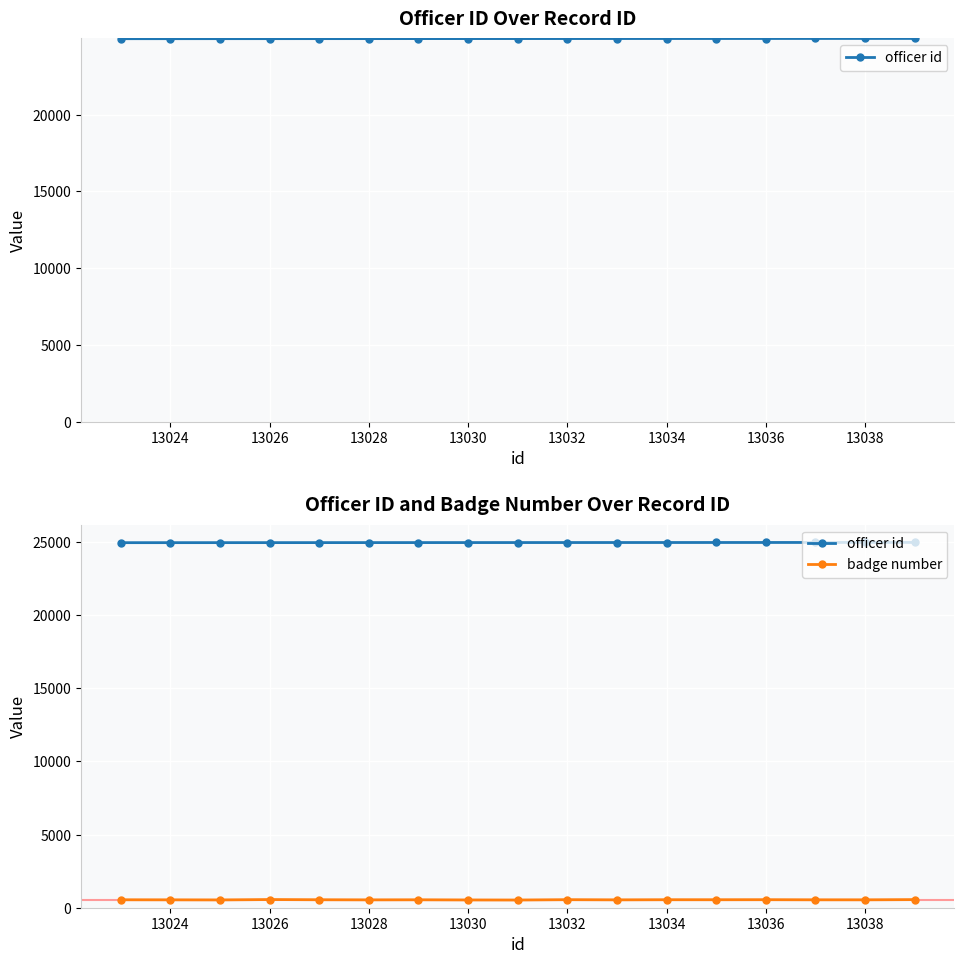

What is the greatest value displayed?

24969